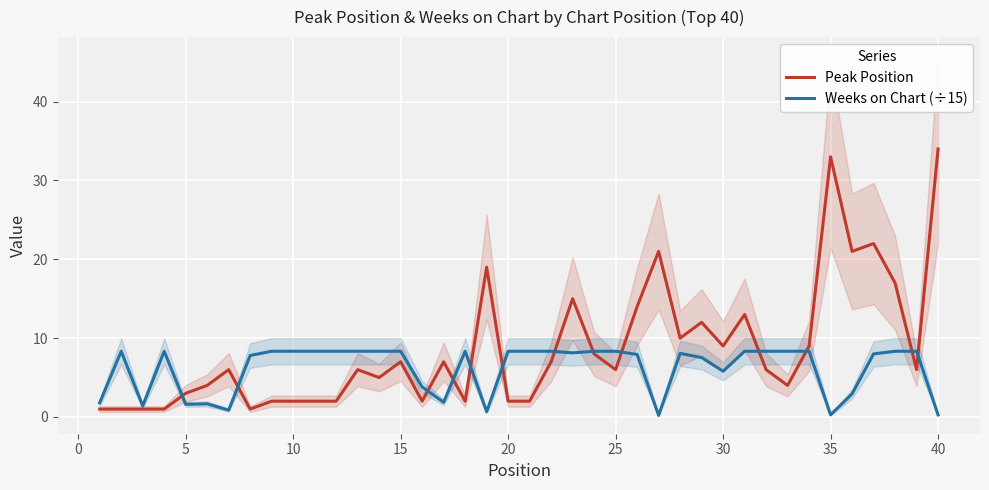

Rank the series by their average value, from highest to lowest.

Peak Position, Weeks on Chart (÷15)